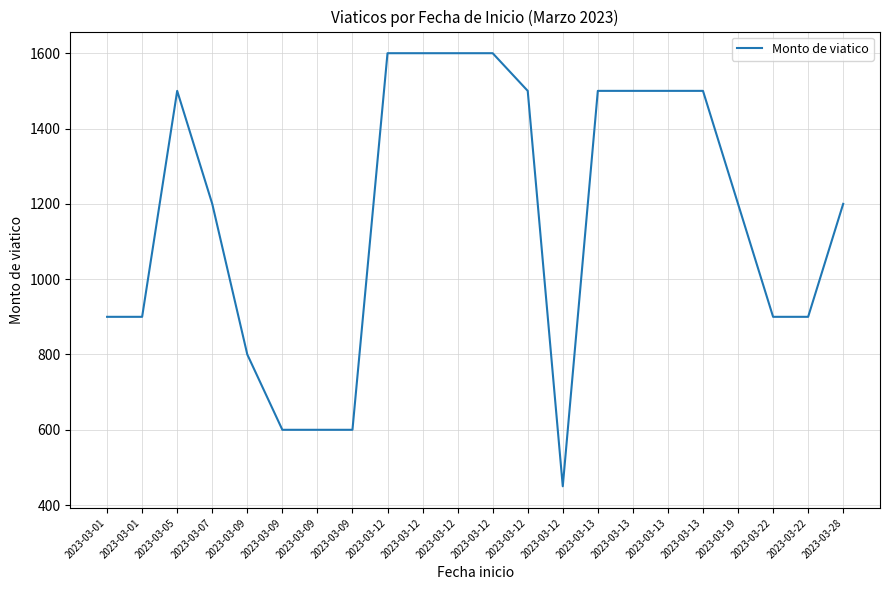

Reading right to left, extract all data points from this chart.

2023-03-28=1200	2023-03-22=900	2023-03-22=900	2023-03-19=1200	2023-03-13=1500	2023-03-13=1500	2023-03-13=1500	2023-03-13=1500	2023-03-12=450	2023-03-12=1500	2023-03-12=1600	2023-03-12=1600	2023-03-12=1600	2023-03-12=1600	2023-03-09=600	2023-03-09=600	2023-03-09=600	2023-03-09=800	2023-03-07=1200	2023-03-05=1500	2023-03-01=900	2023-03-01=900